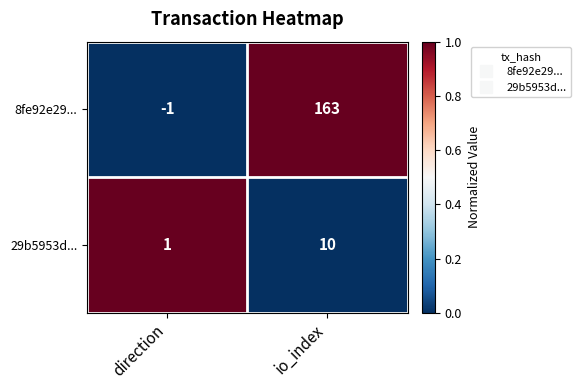

What is the maximum value shown in the chart?

163